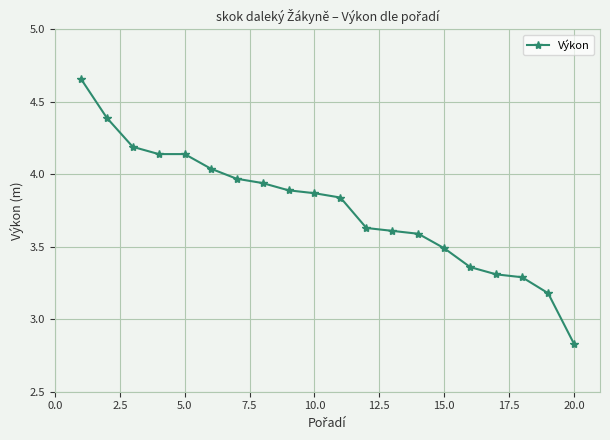

What is the difference between the maximum and minimum values?

1.8